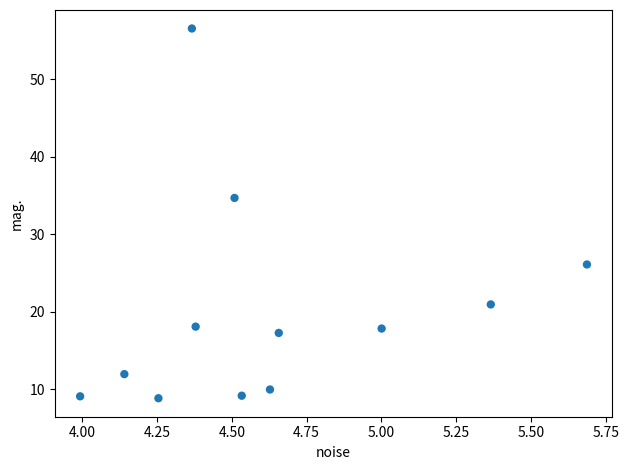

What Y value in the scatter plot is closest to 32?

34.7